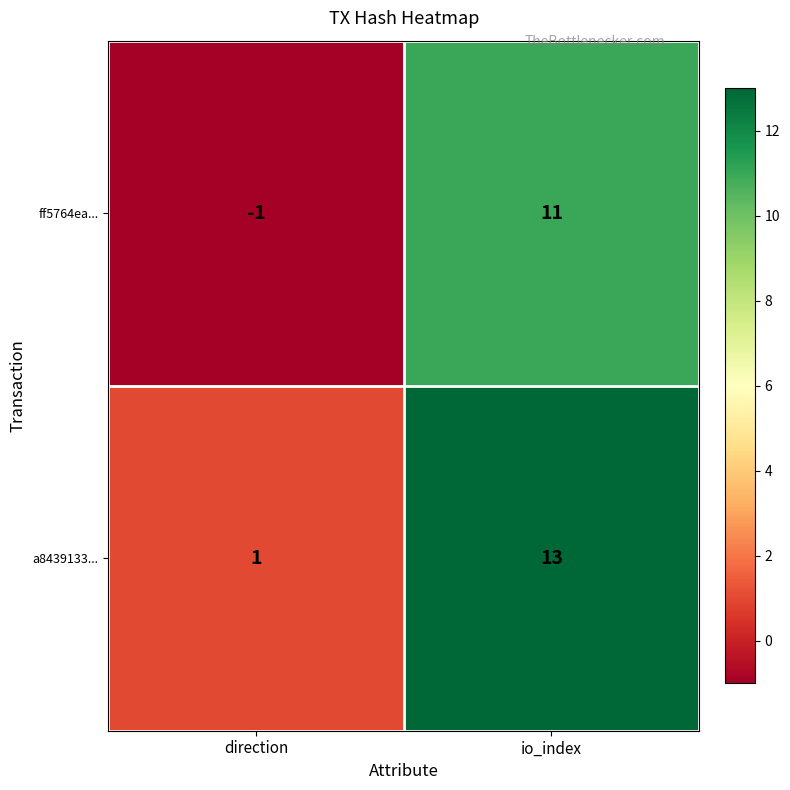

What is the greatest value displayed?

13